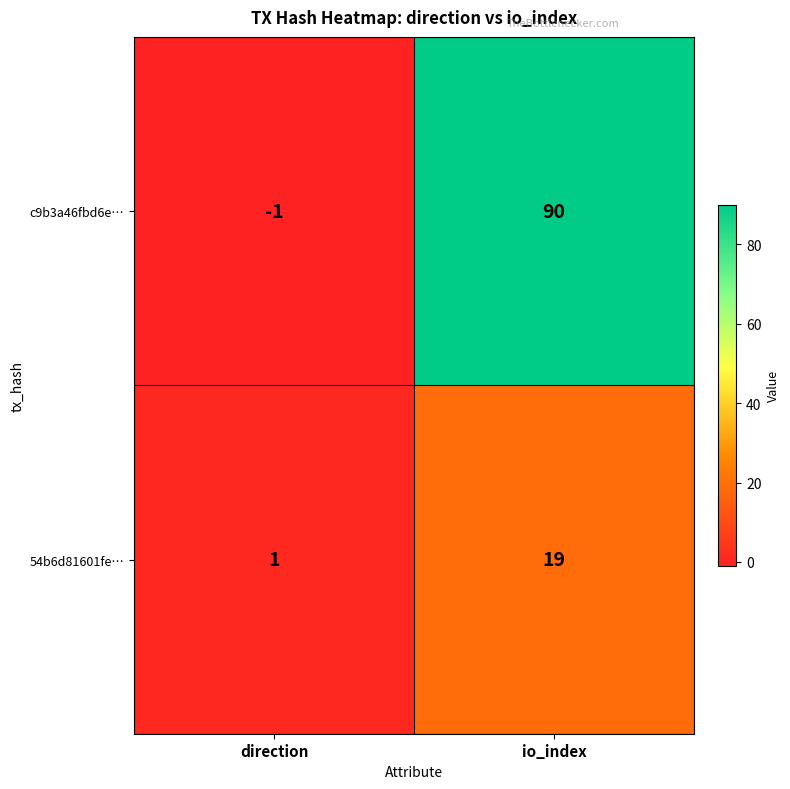

The 54b6d81601fe… series shows 19 at io_index. True or false?

True